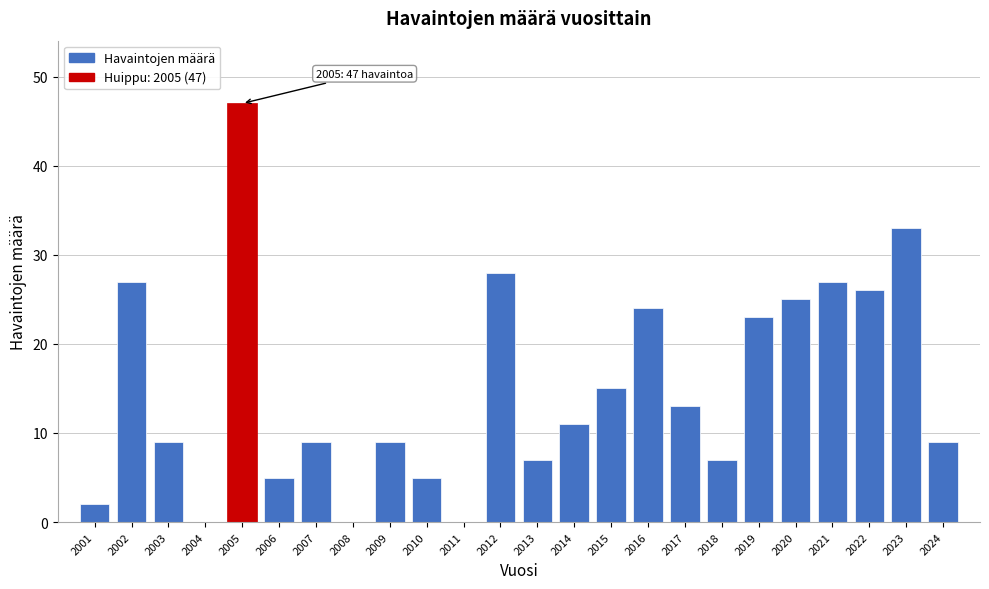

Reading left to right, extract all data points from this chart.

2001=2	2002=27	2003=9	2004=0	2005=47	2006=5	2007=9	2008=0	2009=9	2010=5	2011=0	2012=28	2013=7	2014=11	2015=15	2016=24	2017=13	2018=7	2019=23	2020=25	2021=27	2022=26	2023=33	2024=9